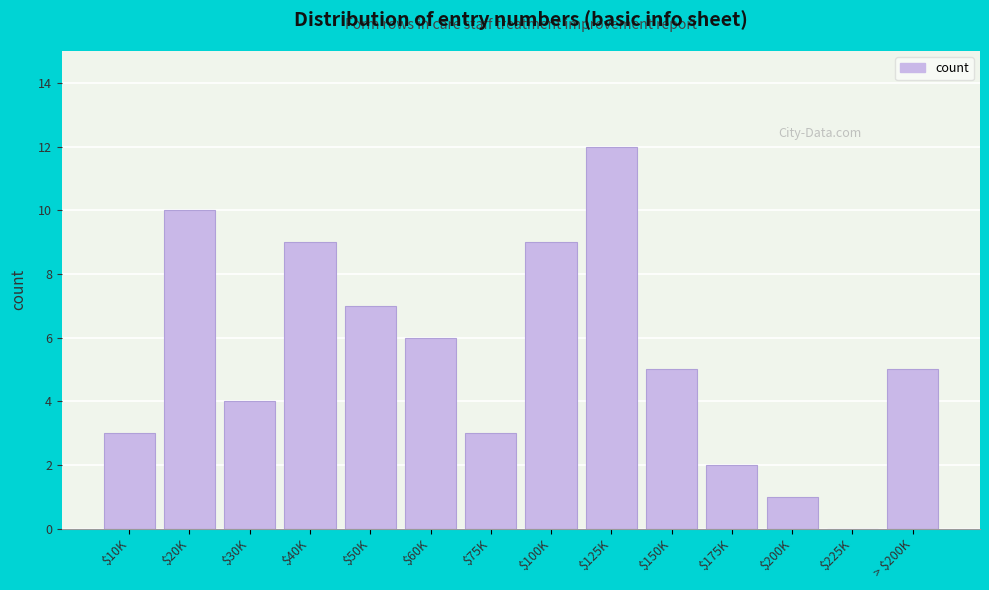

Is it true that the value at $30K is 4?

True